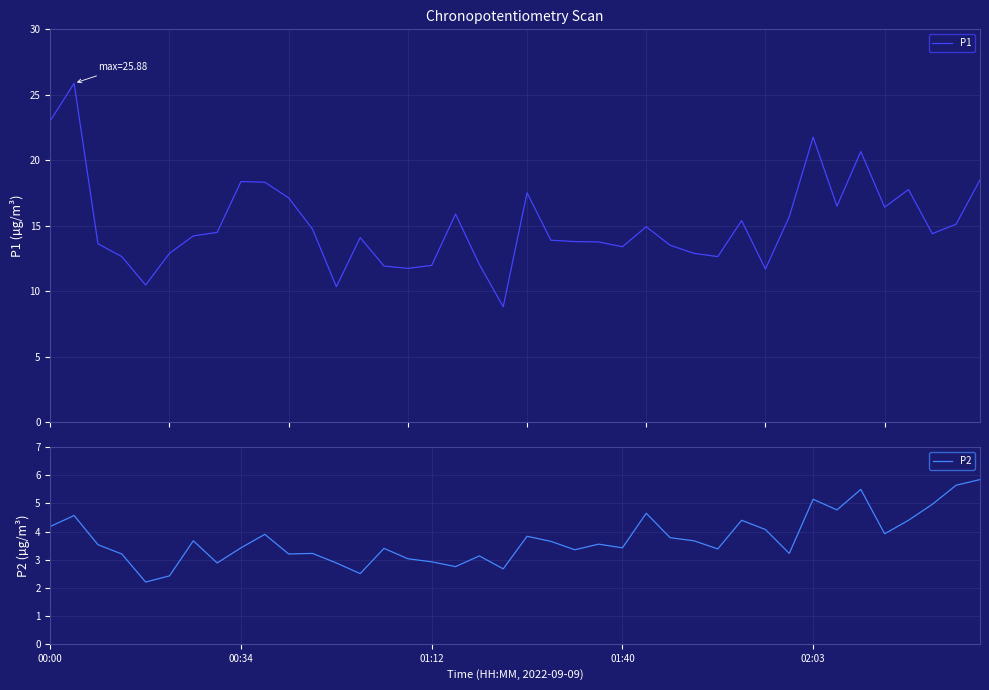

What is the minimum value for P1?

8.8